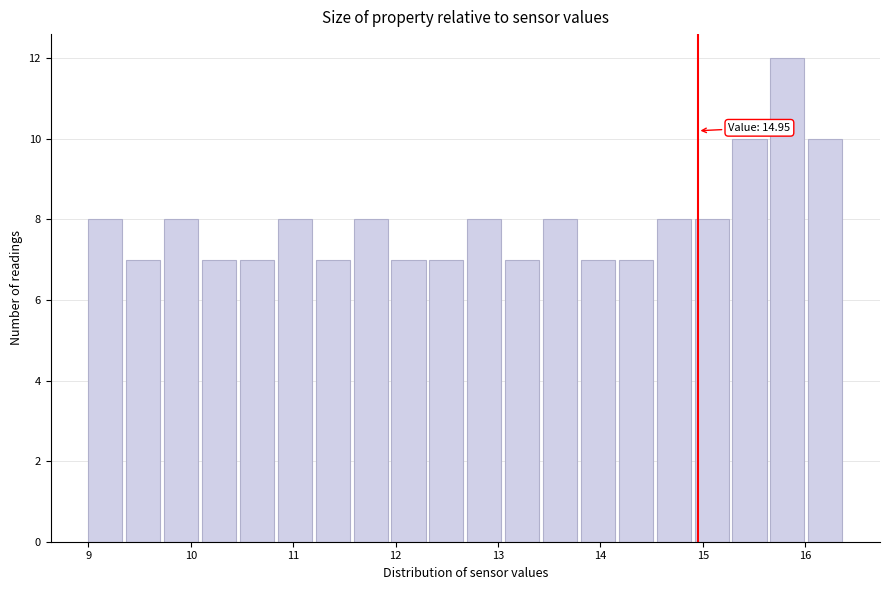

Read against the x-axis, roughly where is the centre of the tallest bar?

15.8